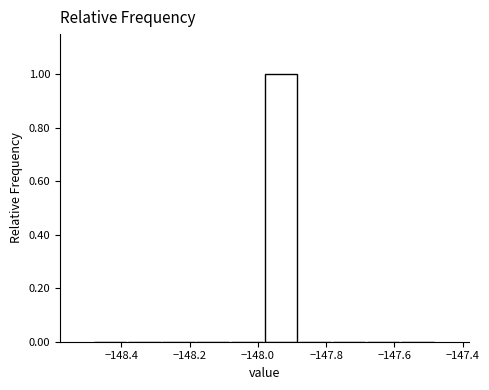

Reading left to right, list every bar in this chart as the range it spans on the x-axis followed by its height. The values are not printed on the chart, so give them approximately, as read against the axis.

-148.48 to -148.38: 0
-148.38 to -148.28: 0
-148.28 to -148.18: 0
-148.18 to -148.08: 0
-148.08 to -147.98: 0
-147.98 to -147.88: 1
-147.88 to -147.78: 0
-147.78 to -147.68: 0
-147.68 to -147.58: 0
-147.58 to -147.48: 0